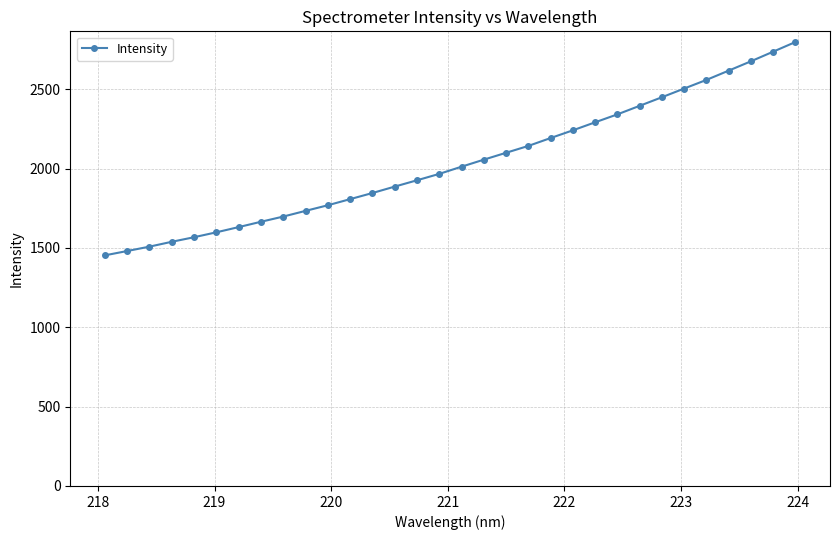

What is the average value?

2037.0